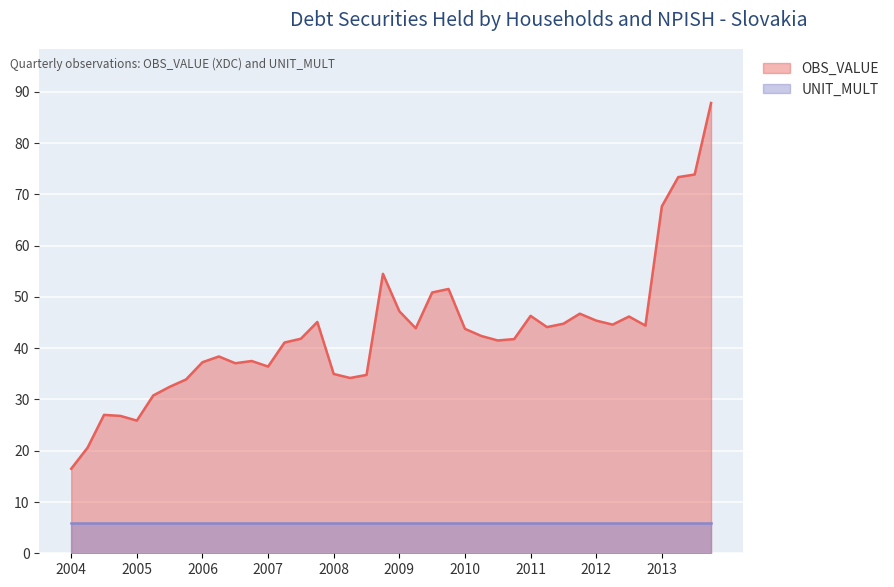

What is the change in value from 2008-Q4 to 2012-Q2?

-9.9